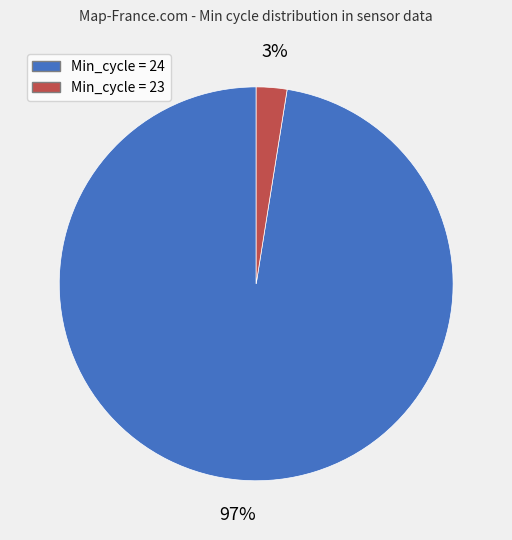

Is there a majority slice in this chart?

Yes